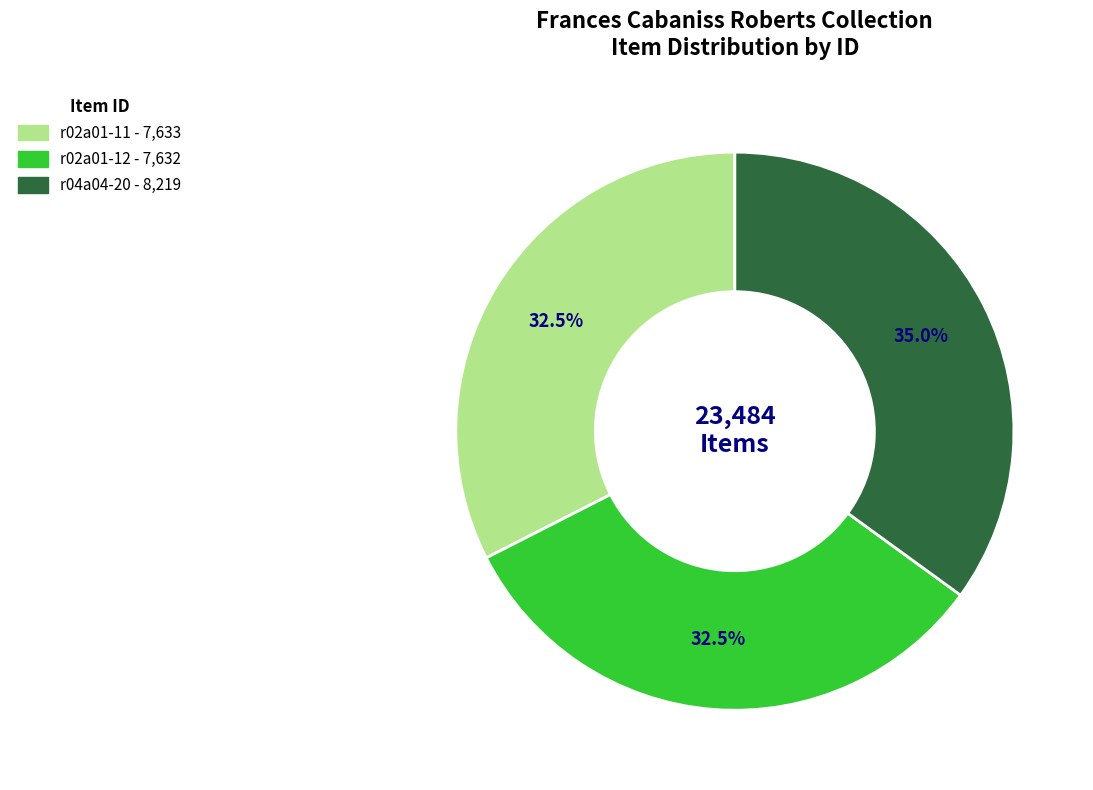

Does any single category account for the majority?

No